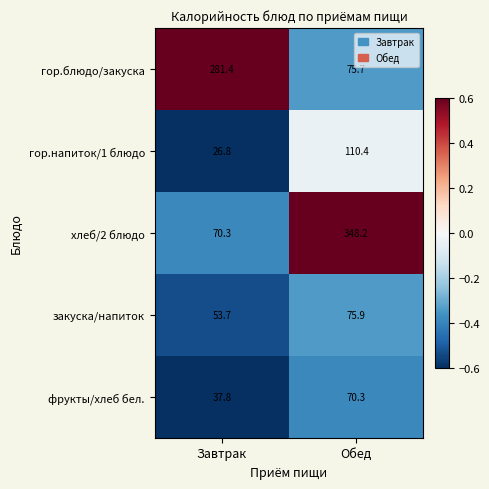

Which category has the highest value across all series?

Обед